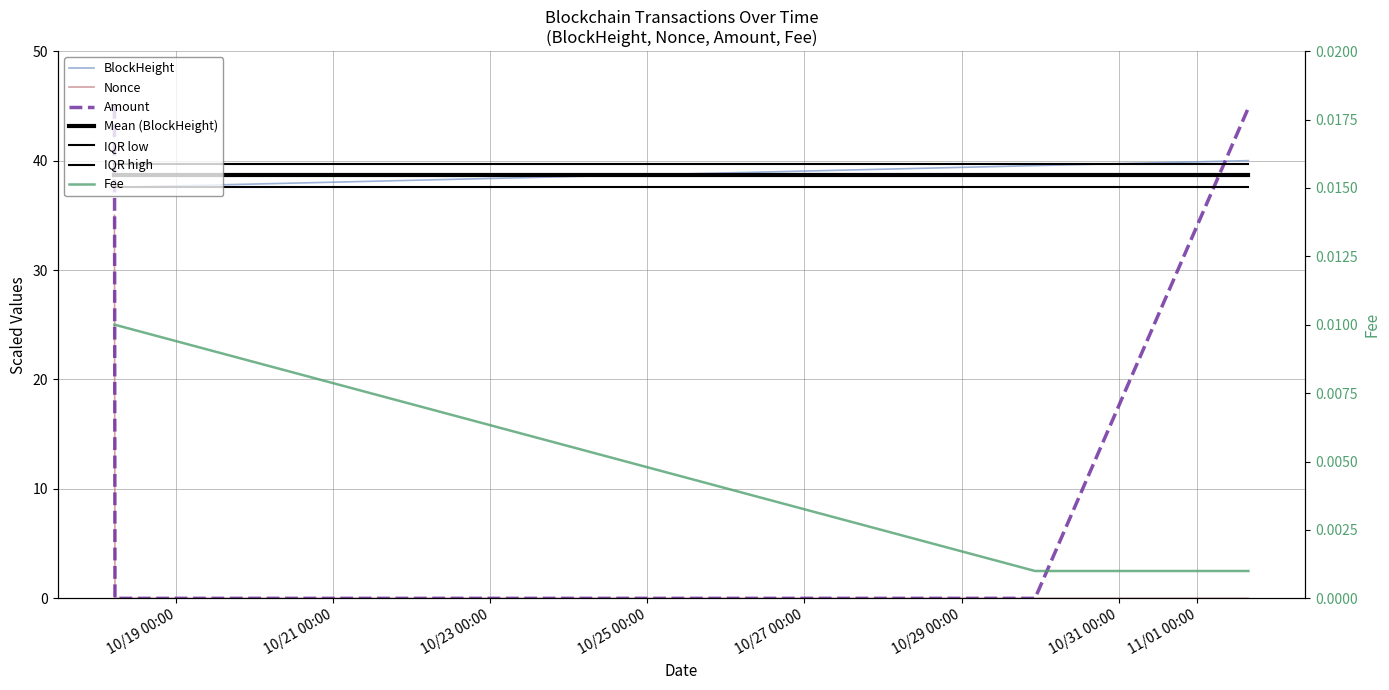

What is the label of the 2nd point from the left?

2021-10-18 05:18:00